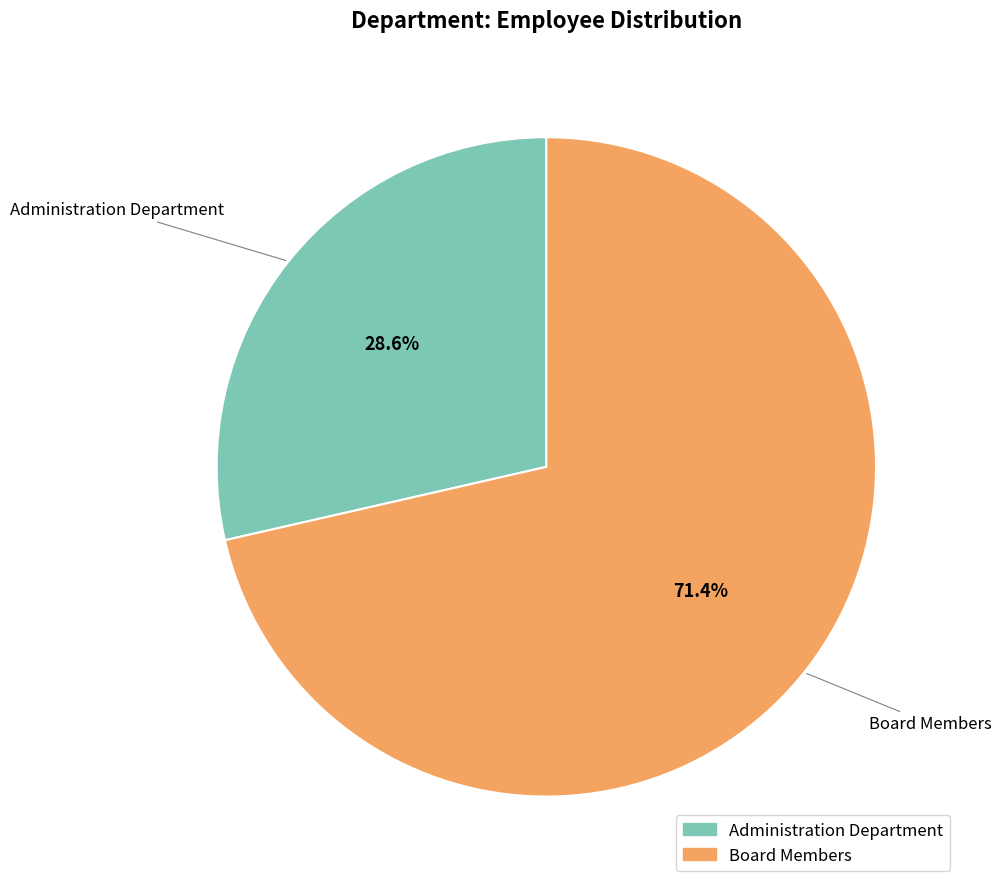

What percentage is the Board Members slice, to the nearest percent?

71%